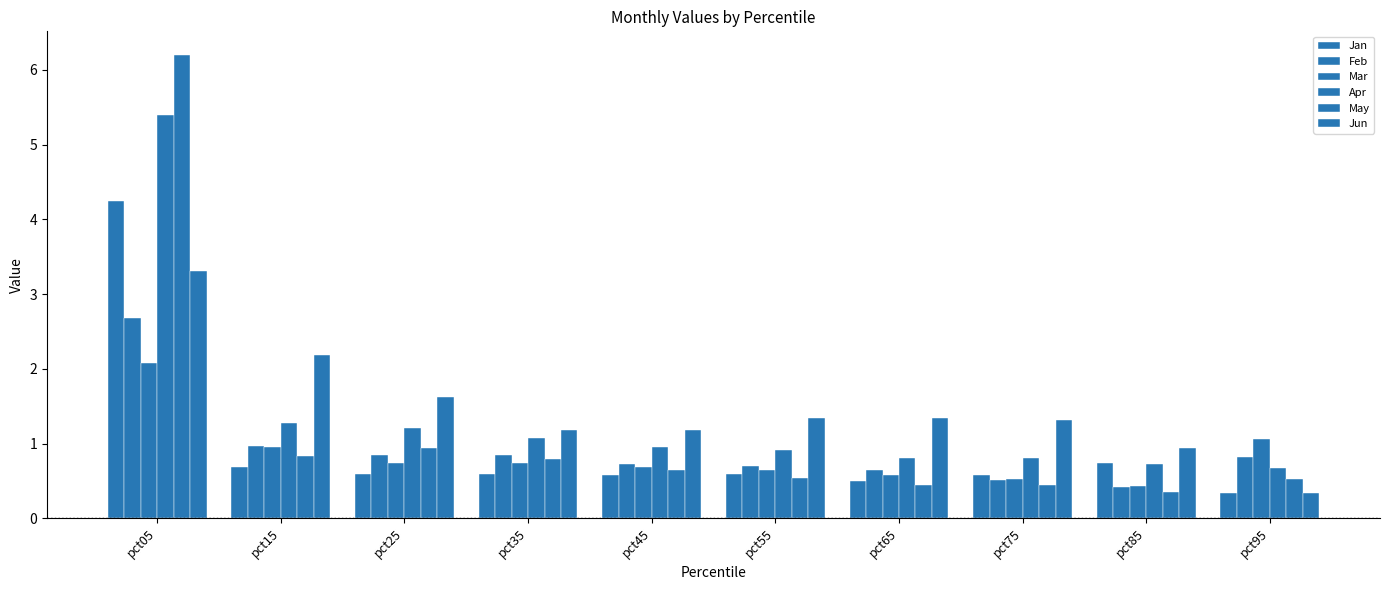

Is it true that Jun equals 1.4 at pct85?

False